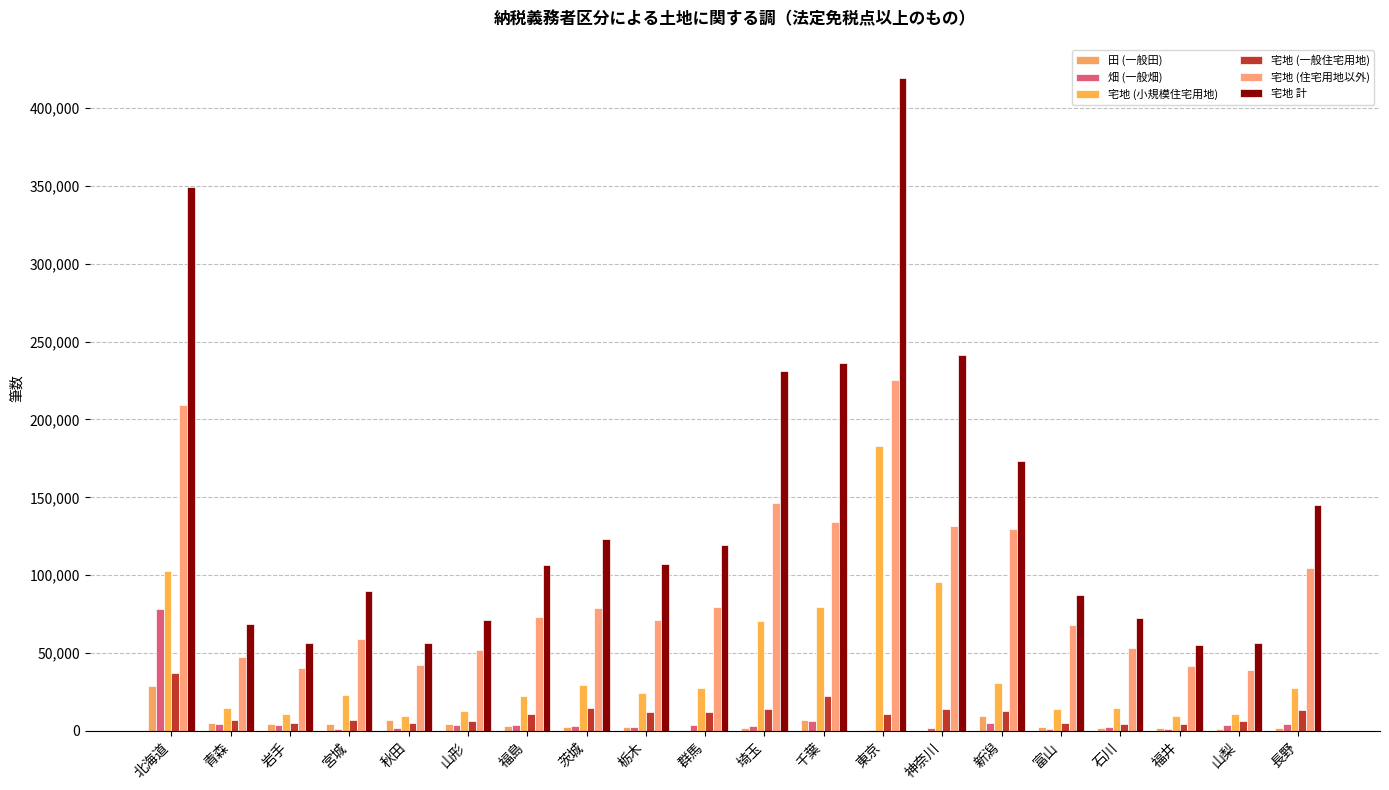

Between 千葉 and 山梨, which series saw the biggest shift?

宅地 計